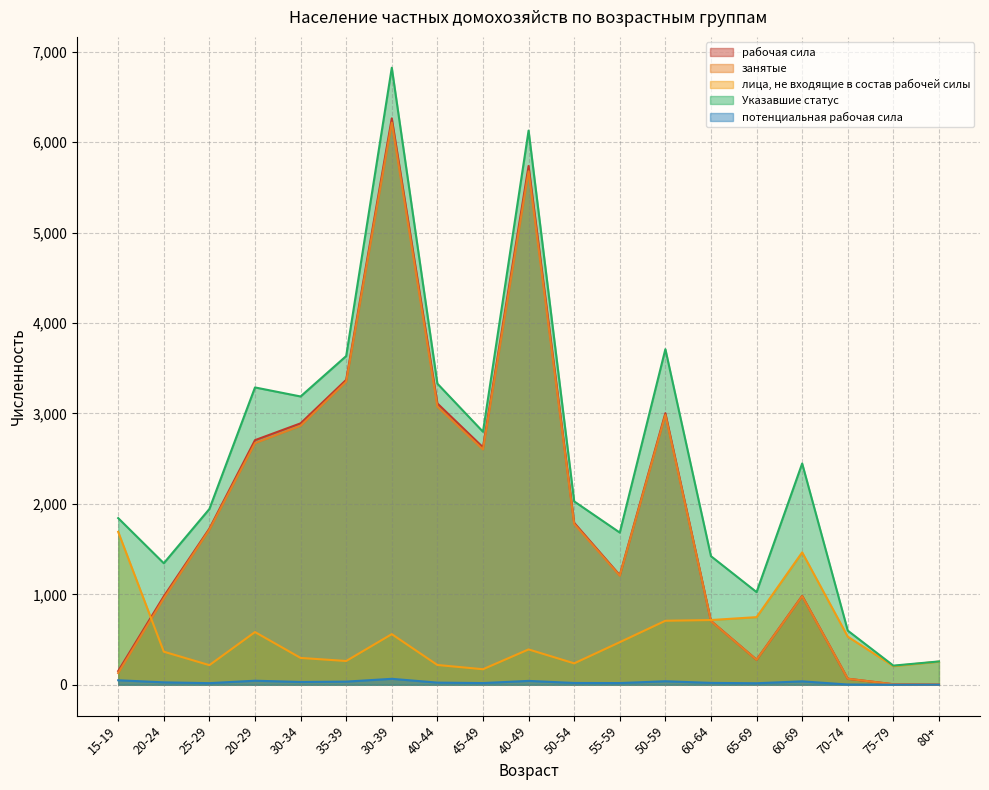

Which has a higher value, 40-44 or 30-34?

40-44